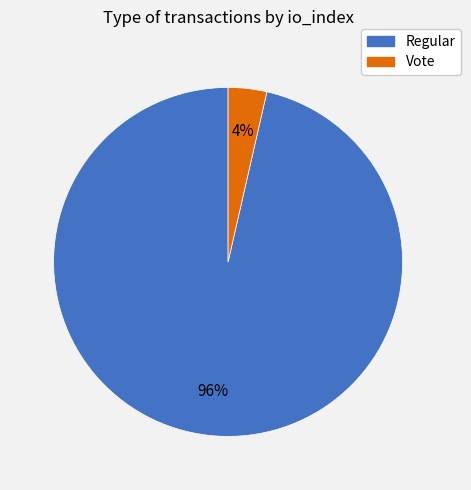

How many segments does this pie chart have?

2